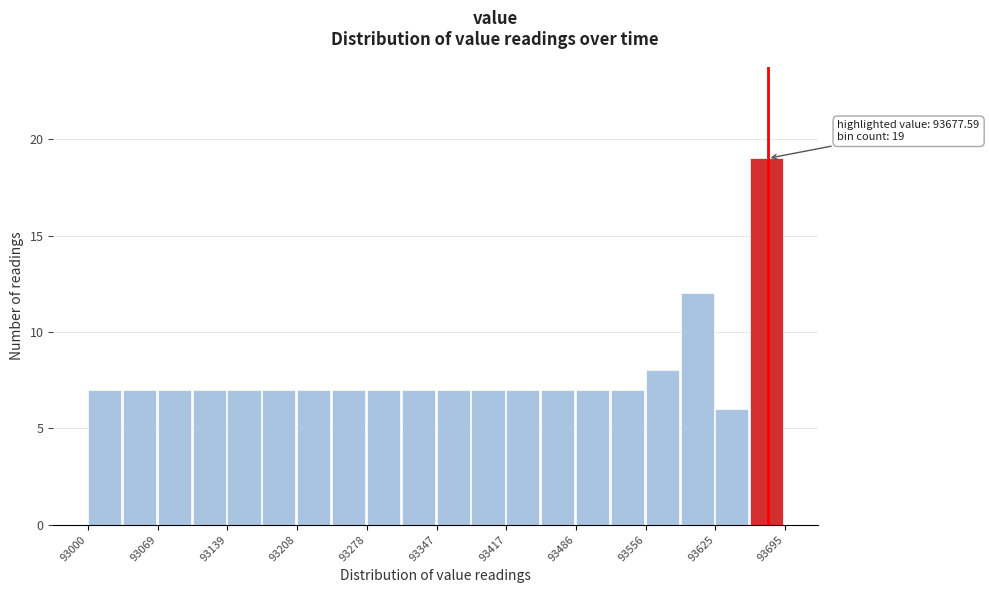

Read against the x-axis, roughly where is the centre of the tallest bar?

93680